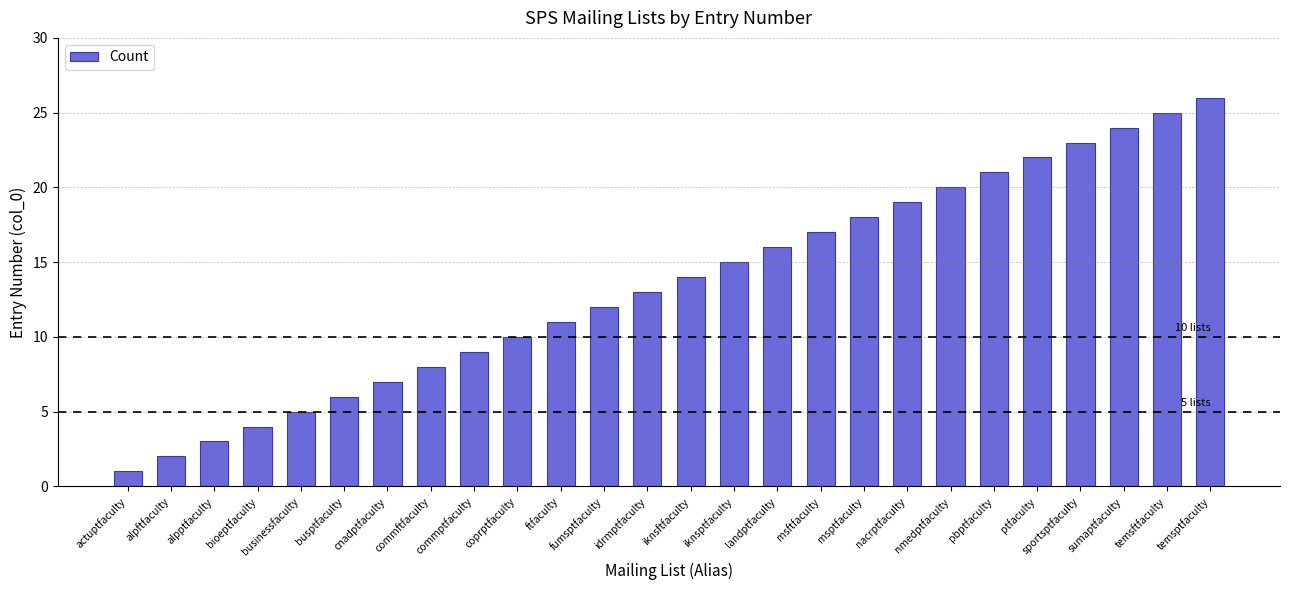

Between alpftfaculty and sportsptfaculty, which is larger?

sportsptfaculty